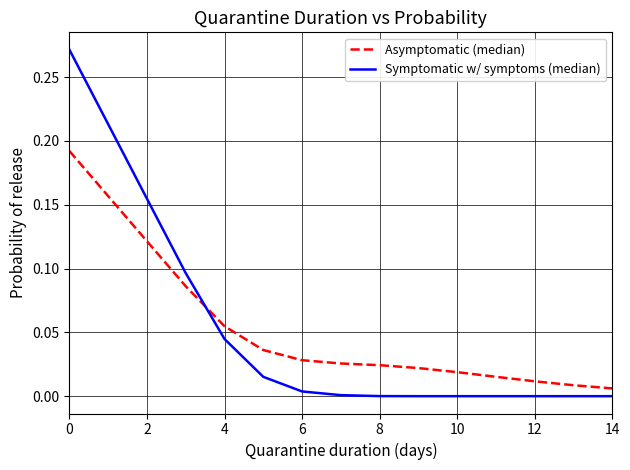

Does the chart display data point markers on the line(s)?

No